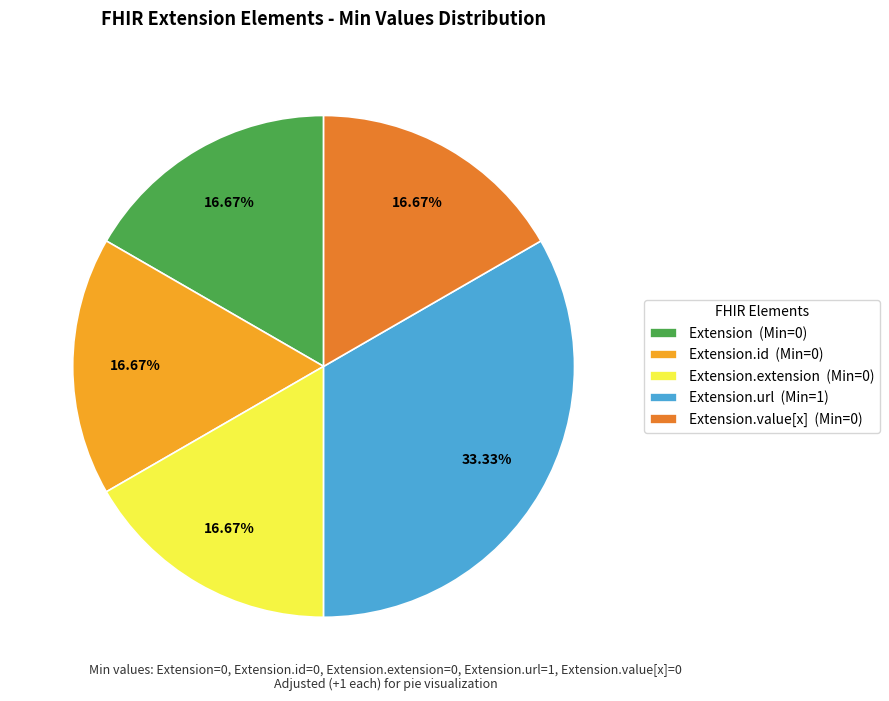

Combined, do Extension.value[x] (Min=0) and Extension.extension (Min=0) account for over 50%?

No